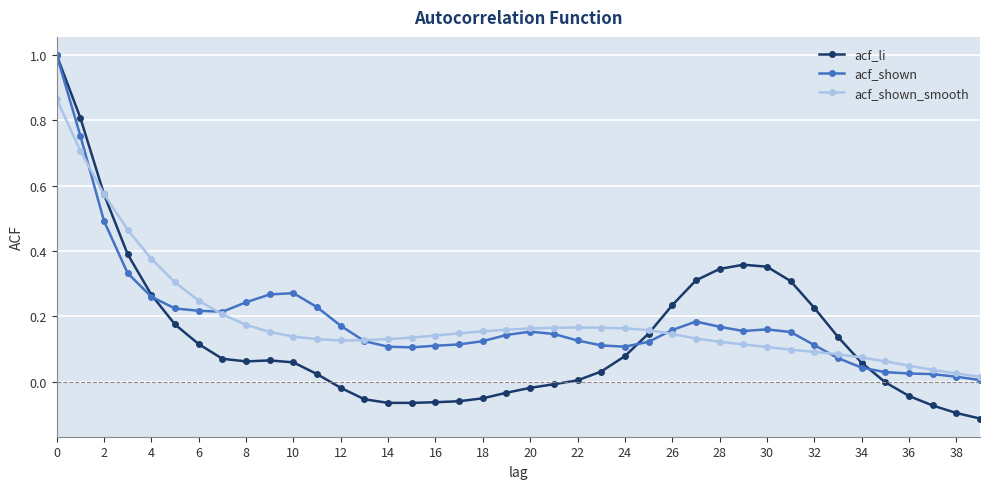

True or false: acf_shown has more than 0 interior local peaks.

True